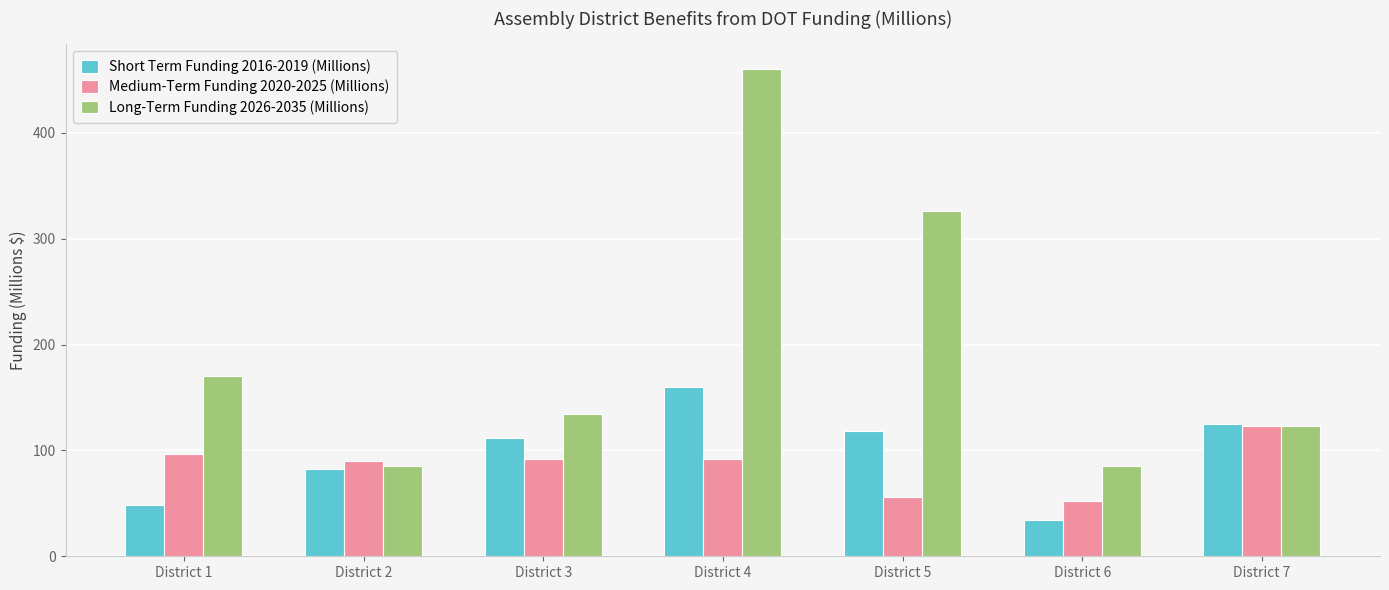

List the labels in order of Short Term Funding 2016-2019 (Millions) value, largest first.

District 4, District 7, District 5, District 3, District 2, District 1, District 6